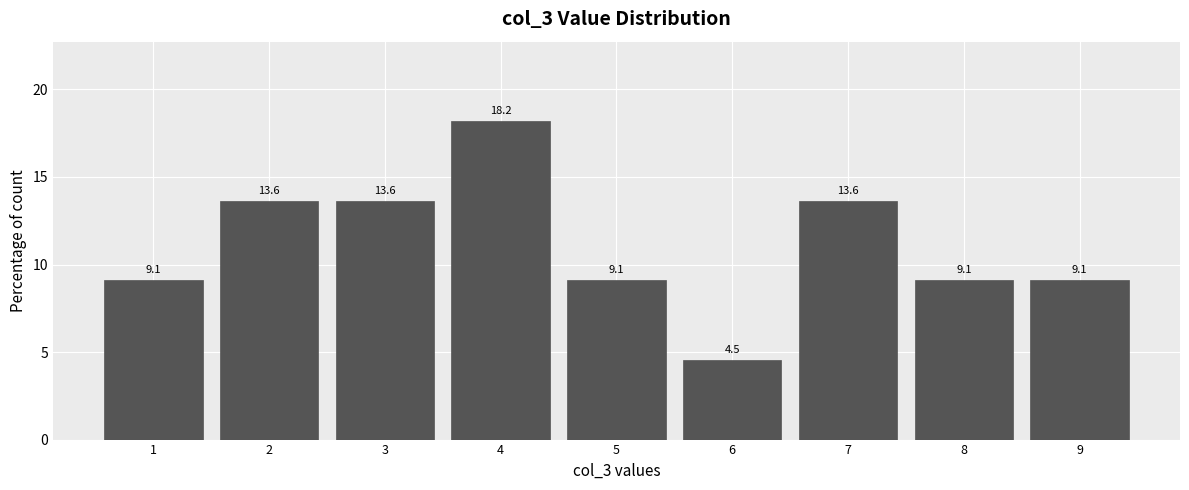

Reading left to right, list every bar in this chart as the range it spans on the x-axis followed by its height.

0.5 to 1.5: 9.1
1.5 to 2.5: 13.6
2.5 to 3.5: 13.6
3.5 to 4.5: 18.2
4.5 to 5.5: 9.1
5.5 to 6.5: 4.5
6.5 to 7.5: 13.6
7.5 to 8.5: 9.1
8.5 to 9.5: 9.1